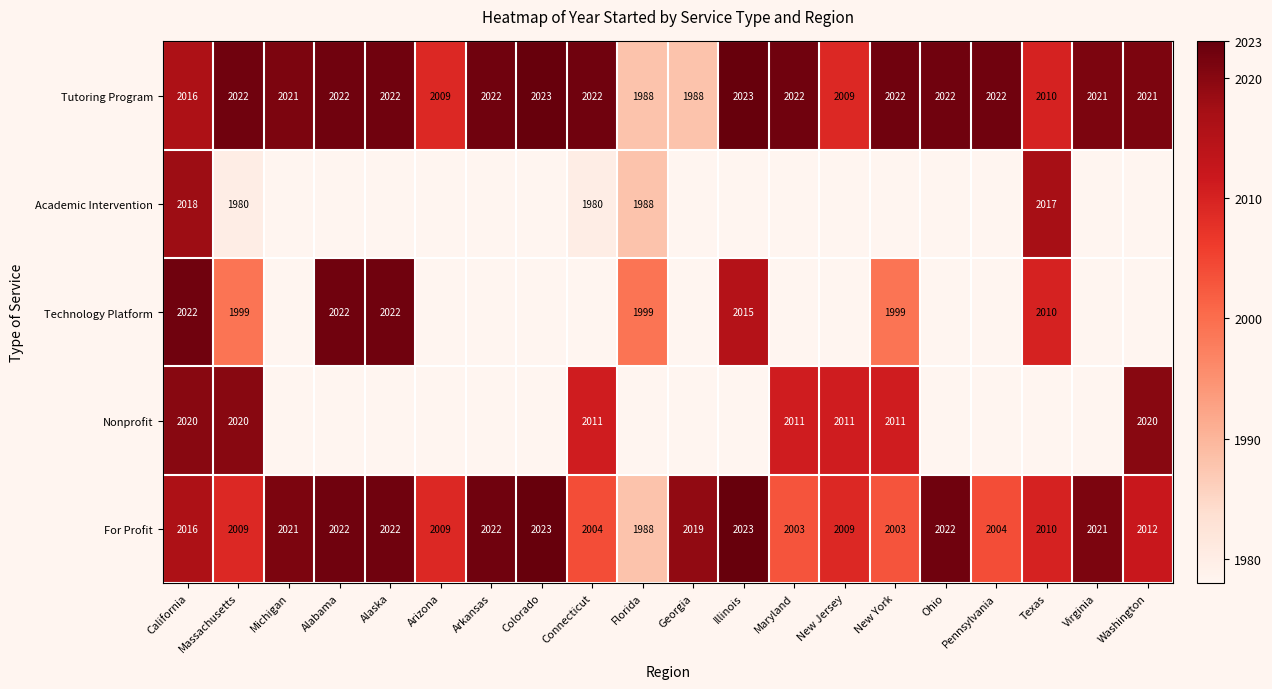

What is the approximate value of Tutoring Program at Arizona, to the nearest 10?

2010